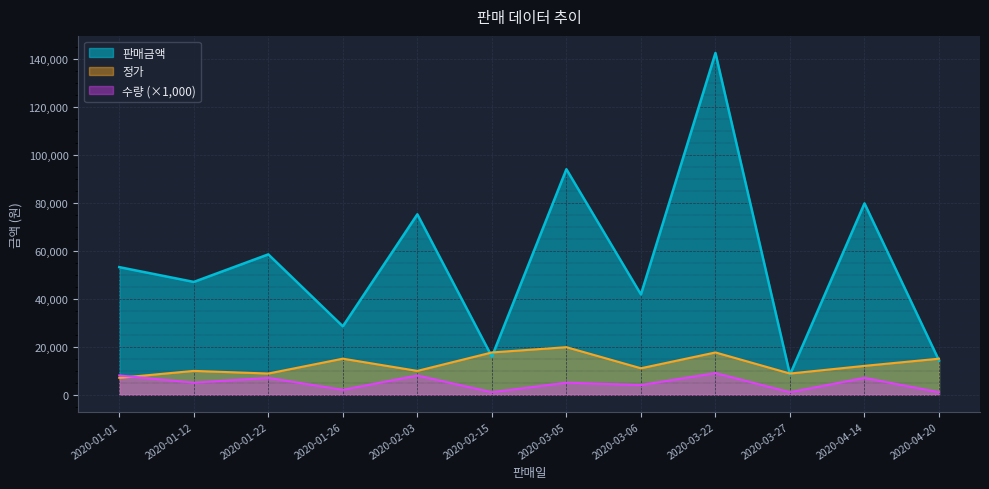

The value of 판매금액 at 2020-03-05 is 131383. True or false?

False